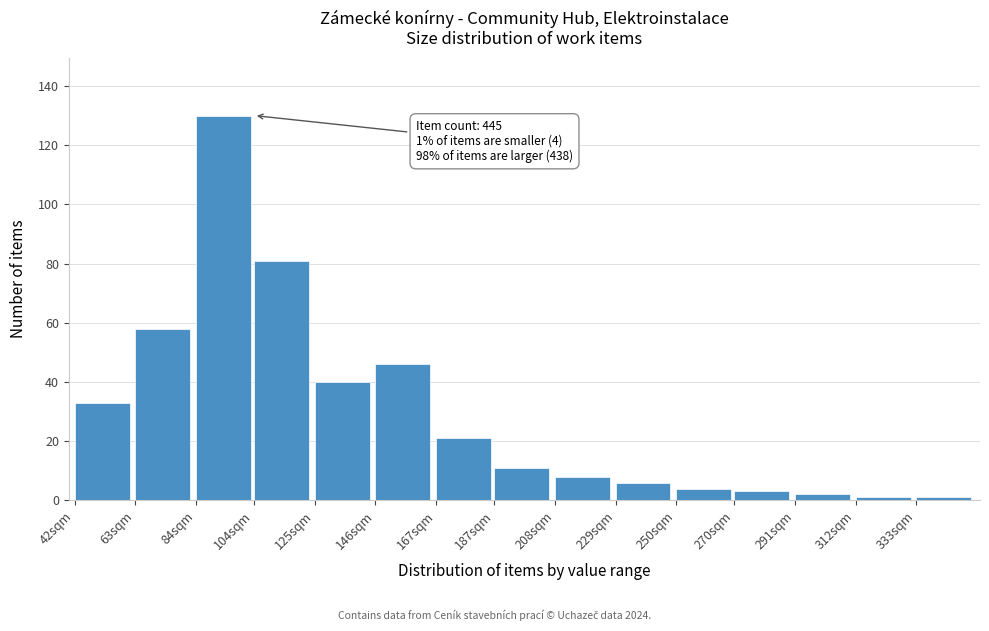

Reading right to left, extract all data points from this chart.

333sqm=1	312sqm=1	291sqm=2	270sqm=3	250sqm=4	229sqm=6	208sqm=8	187sqm=11	167sqm=21	146sqm=46	125sqm=40	104sqm=81	84sqm=130	63sqm=58	42sqm=33